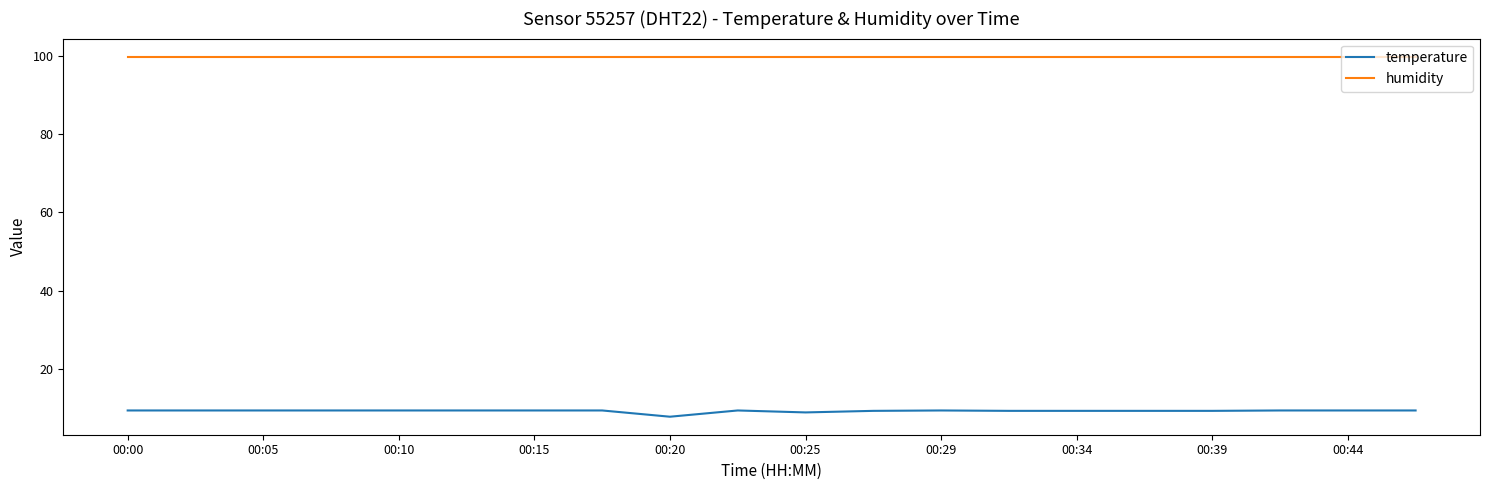

How many series are shown in this chart?

2